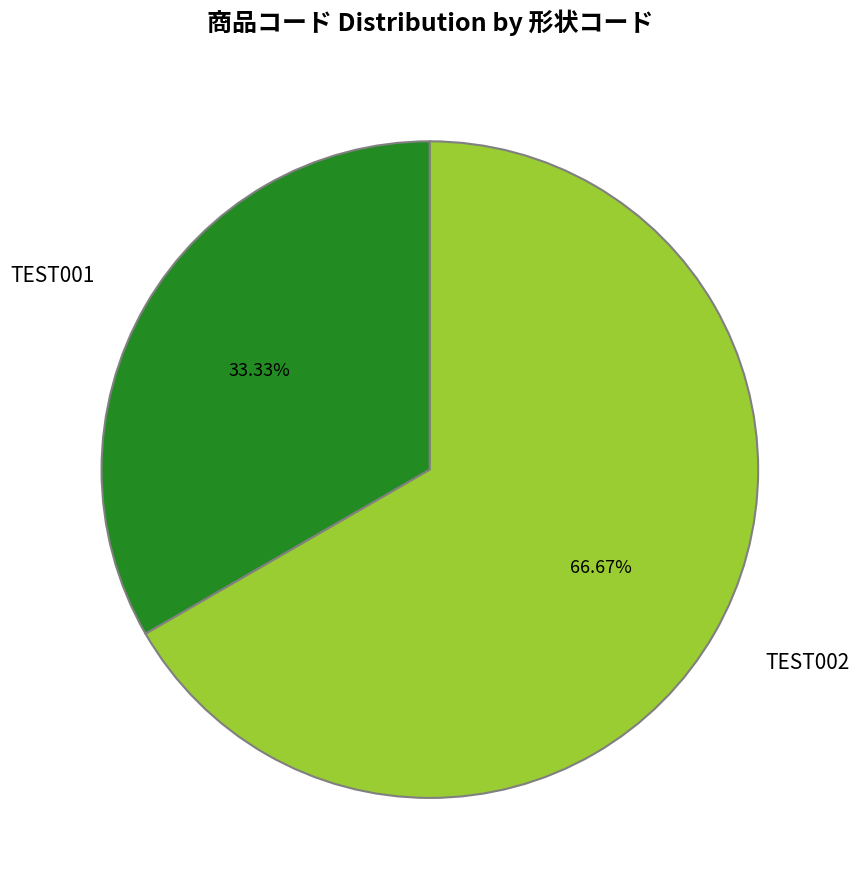

How many segments does this pie chart have?

2